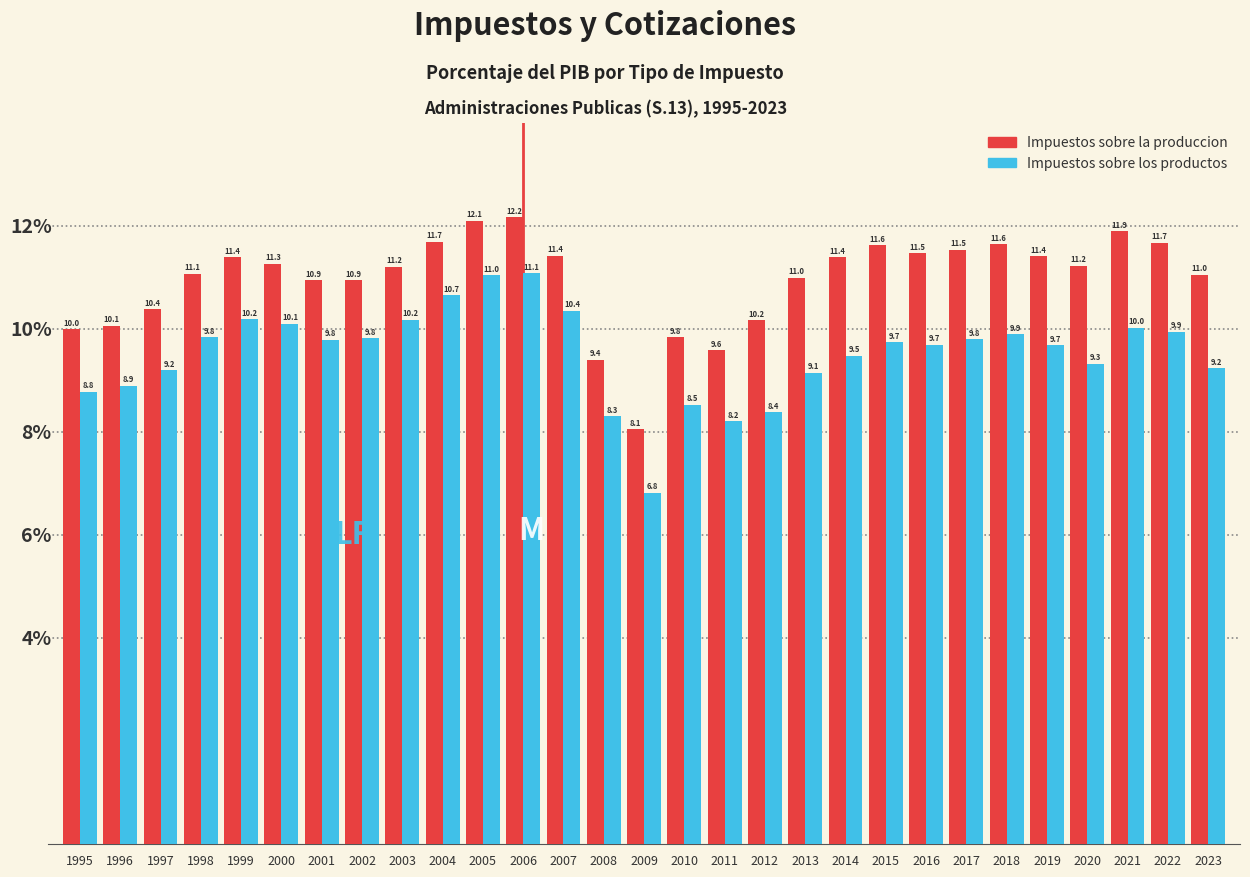

Reading left to right, transcribe all the data shown in this chart.

Impuestos sobre la produccion: 10.0	10.1	10.4	11.1	11.4	11.3	10.9	10.9	11.2	11.7	12.1	12.2	11.4	9.4	8.1	9.8	9.6	10.2	11.0	11.4	11.6	11.5	11.5	11.6	11.4	11.2	11.9	11.7	11.0
Impuestos sobre los productos: 8.8	8.9	9.2	9.8	10.2	10.1	9.8	9.8	10.2	10.7	11.0	11.1	10.4	8.3	6.8	8.5	8.2	8.4	9.1	9.5	9.7	9.7	9.8	9.9	9.7	9.3	10.0	9.9	9.2